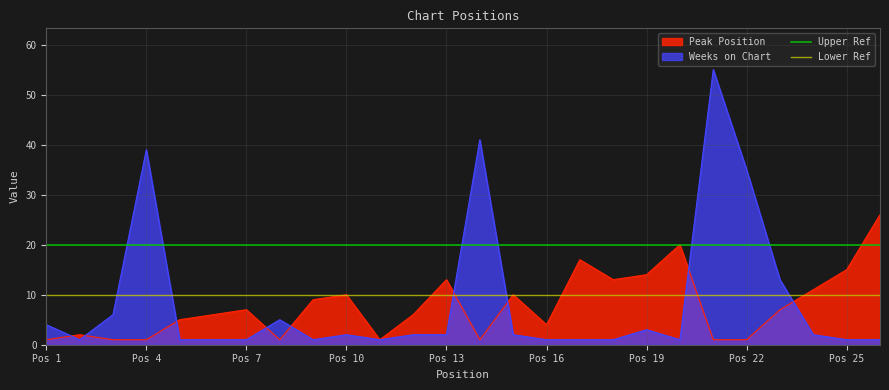

What is the maximum value for Weeks on Chart?

55